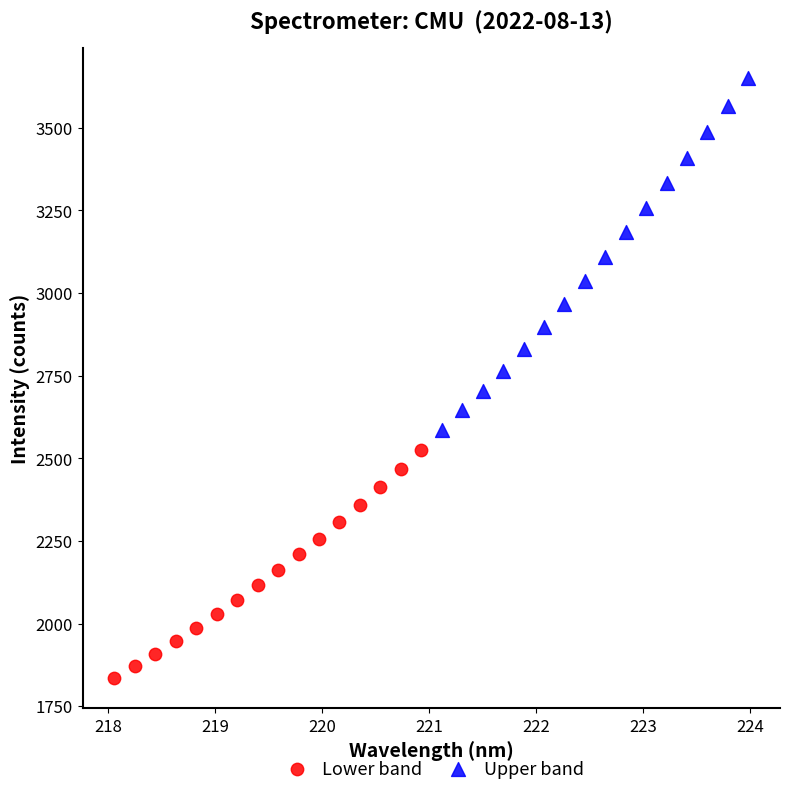

Which series contains the lowest Y value?

Lower band